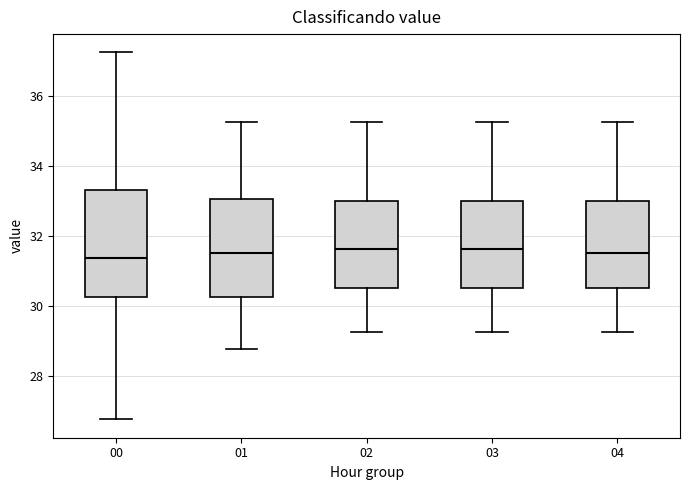

Reading left to right, transcribe this box plot: for each box, give where its median line is, the range the box spans, and where its two whiskers end, as read against the y-axis. The values are not printed on the chart, so give them approximately, as read against the axis.

00: median 31.4, box 30.2 to 33.4, whiskers 26.8 to 37.2
01: median 31.6, box 30.2 to 33.0, whiskers 28.8 to 35.2
02: median 31.6, box 30.6 to 33.0, whiskers 29.2 to 35.2
03: median 31.6, box 30.6 to 33.0, whiskers 29.2 to 35.2
04: median 31.6, box 30.6 to 33.0, whiskers 29.2 to 35.2